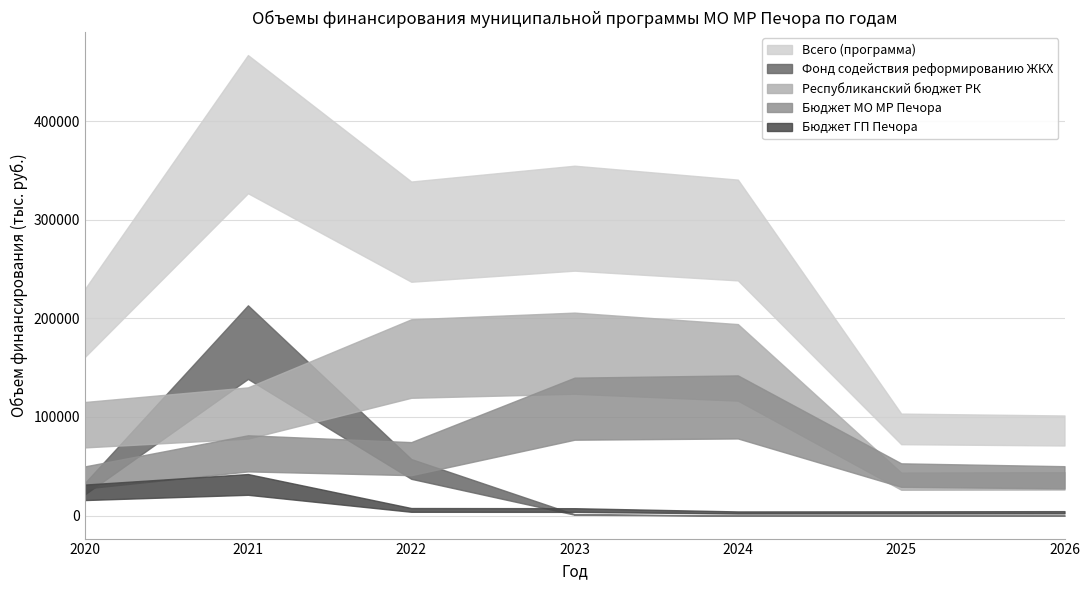

List the labels in order of Фонд содействия реформированию ЖКХ value, smallest first.

4, 5, 6, 3, 0, 2, 1